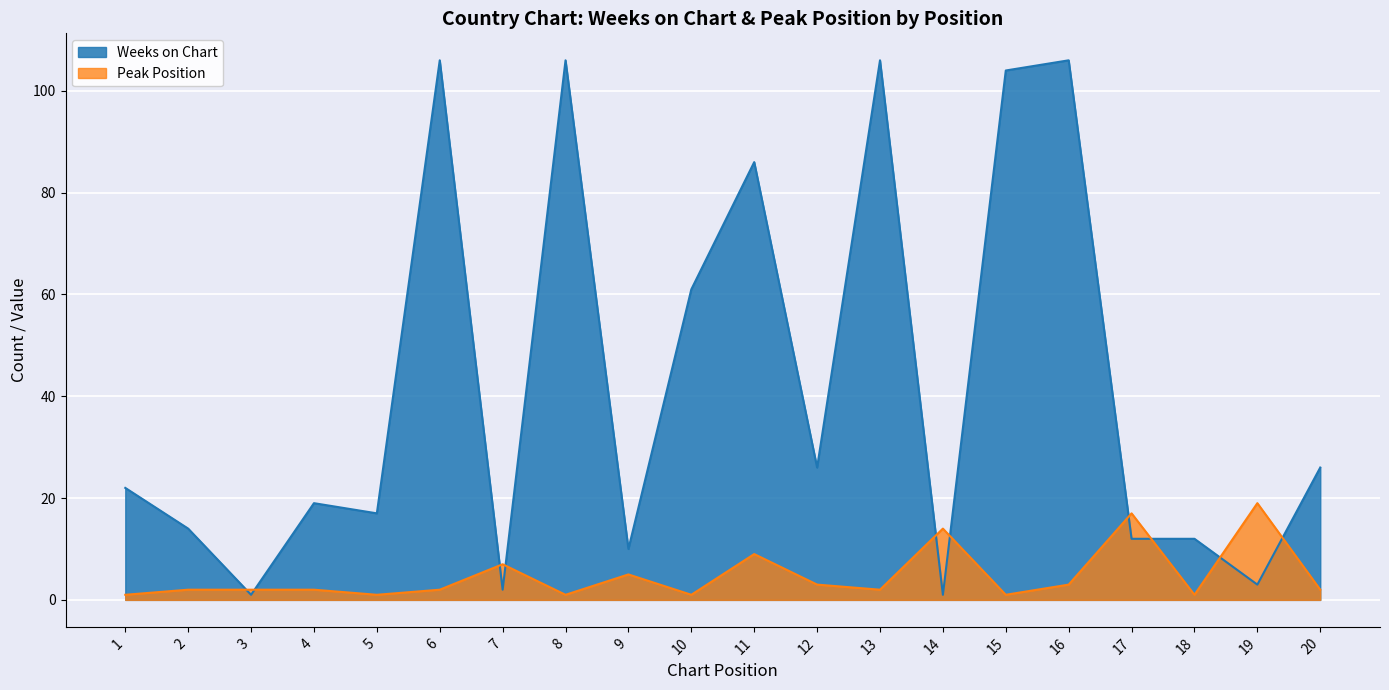

What is the smallest value displayed?

1